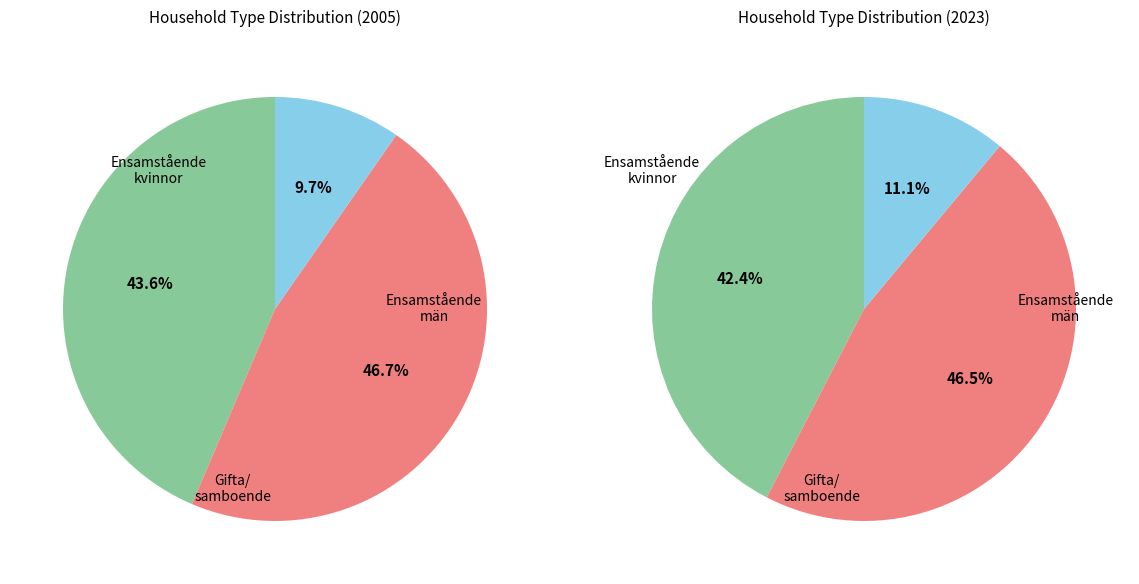

To the nearest percent, what percentage of the pie is values_2005?

42%